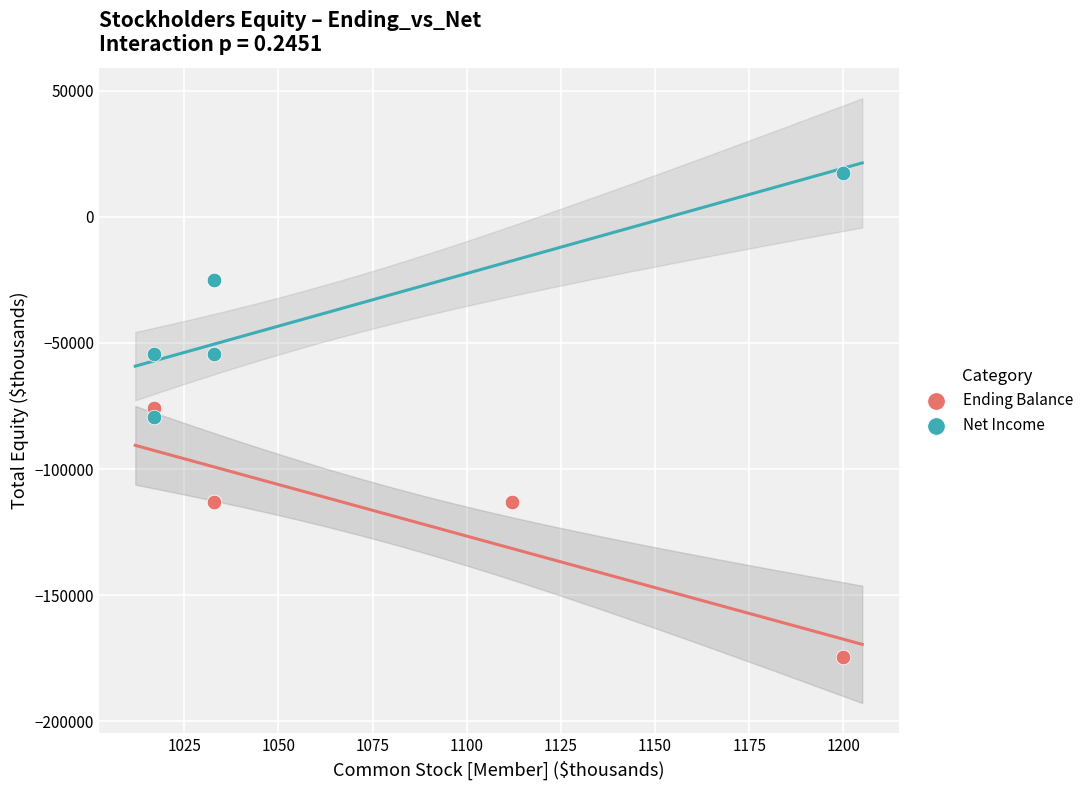

Which series reaches the maximum Y coordinate?

Net Income